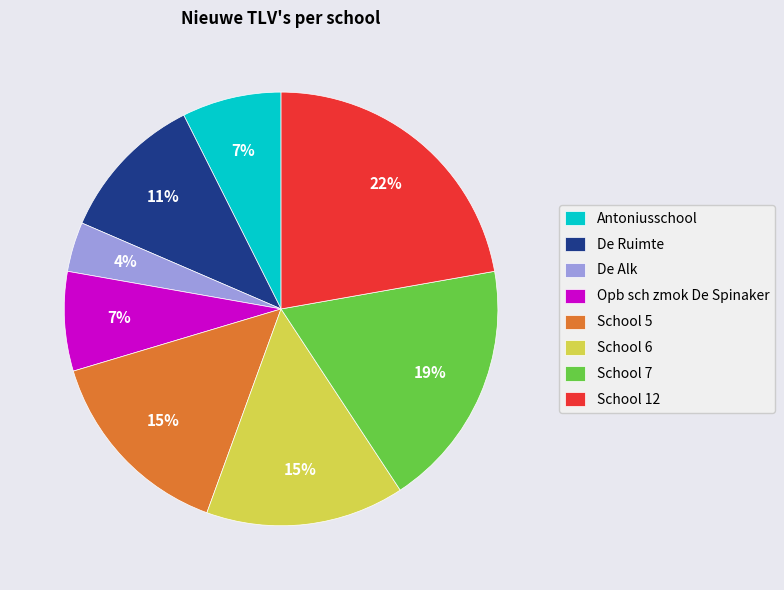

How many slices are in this pie chart?

8